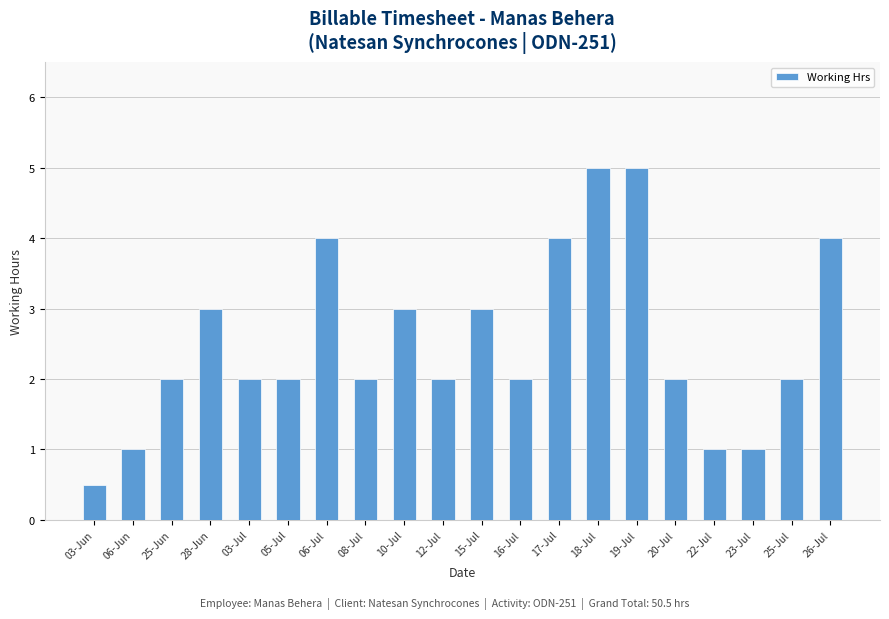

What is the change in value from 12-Jul to 22-Jul?

-1.0